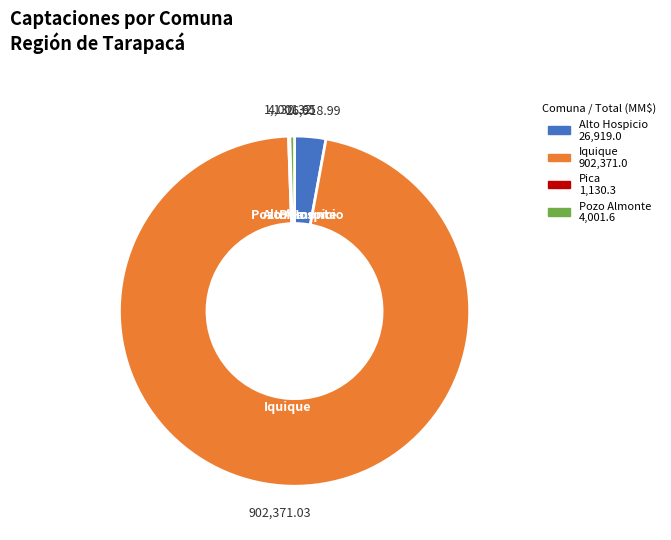

Which slice is the largest?

Iquique